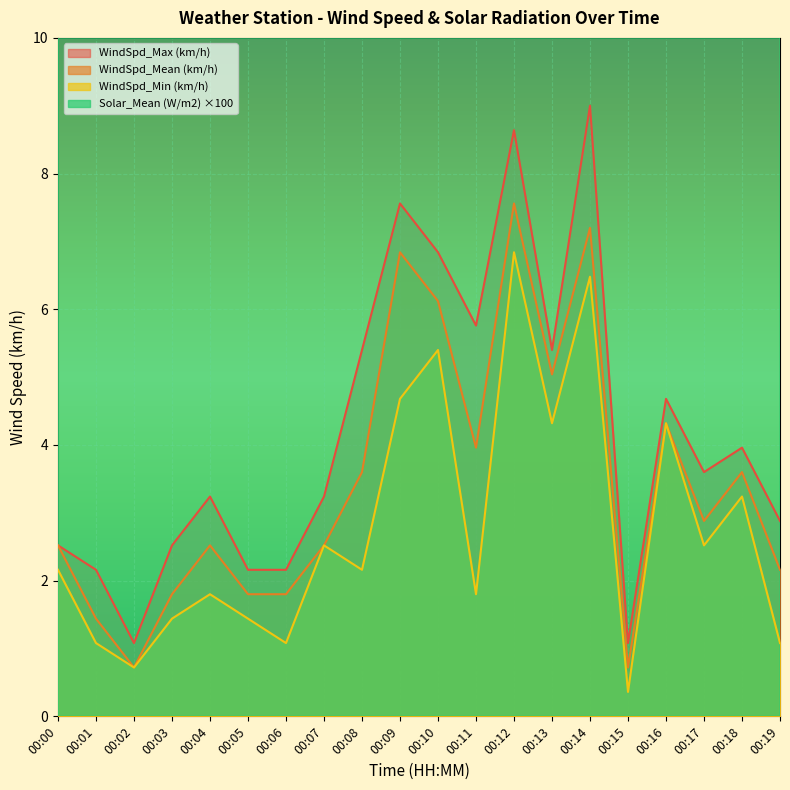

True or false: Solar_Mean (W/m2) has more than 1 interior local peaks.

True